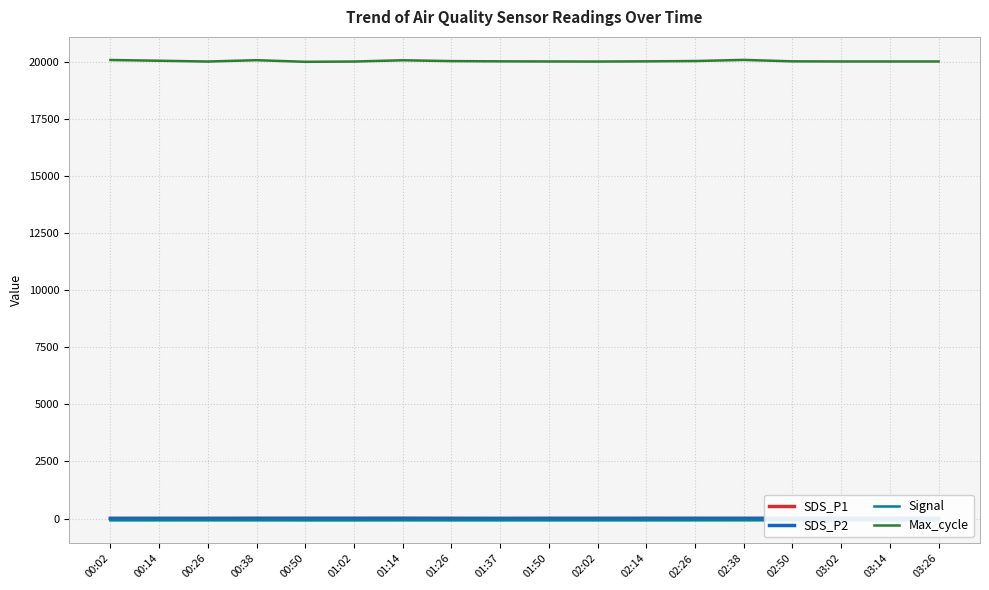

Which series has the largest total across all categories?

Max_cycle